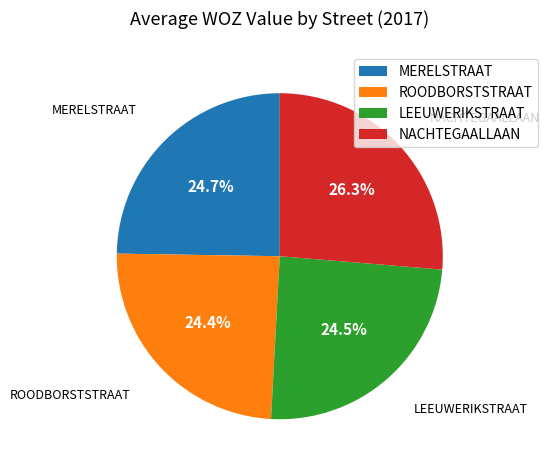

To the nearest percent, what portion does ROODBORSTSTRAAT represent?

24%